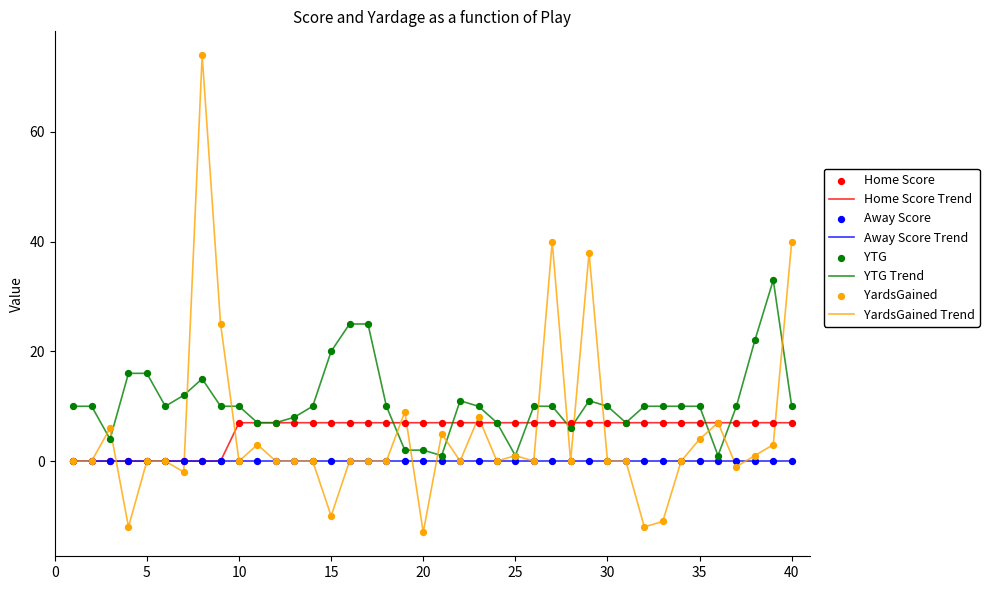

Which series has the largest range (max minus min)?

YardsGained Trend